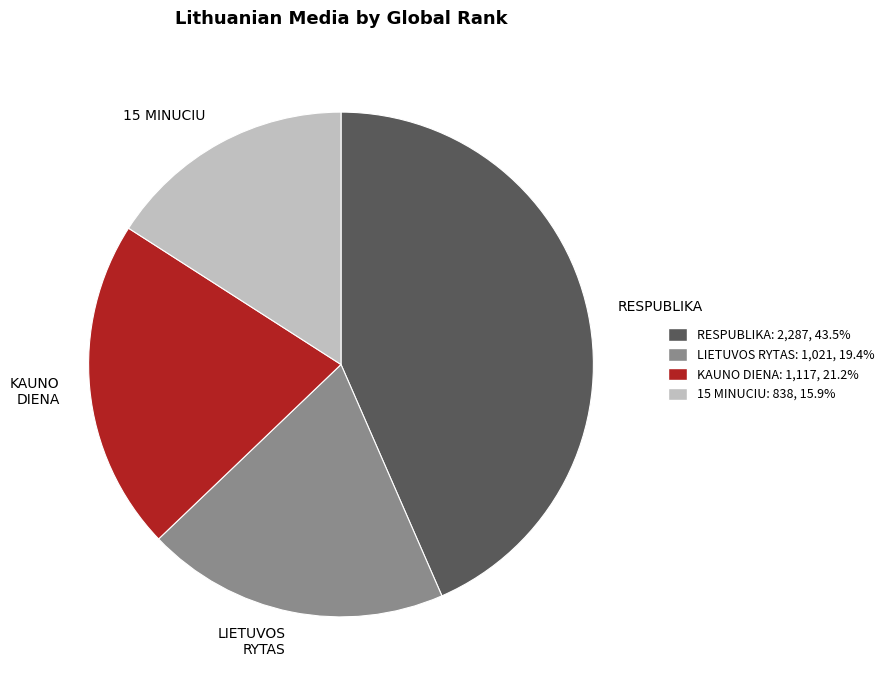

What is the ratio of the value at KAUNO DIENA to the value at RESPUBLIKA?

0.5